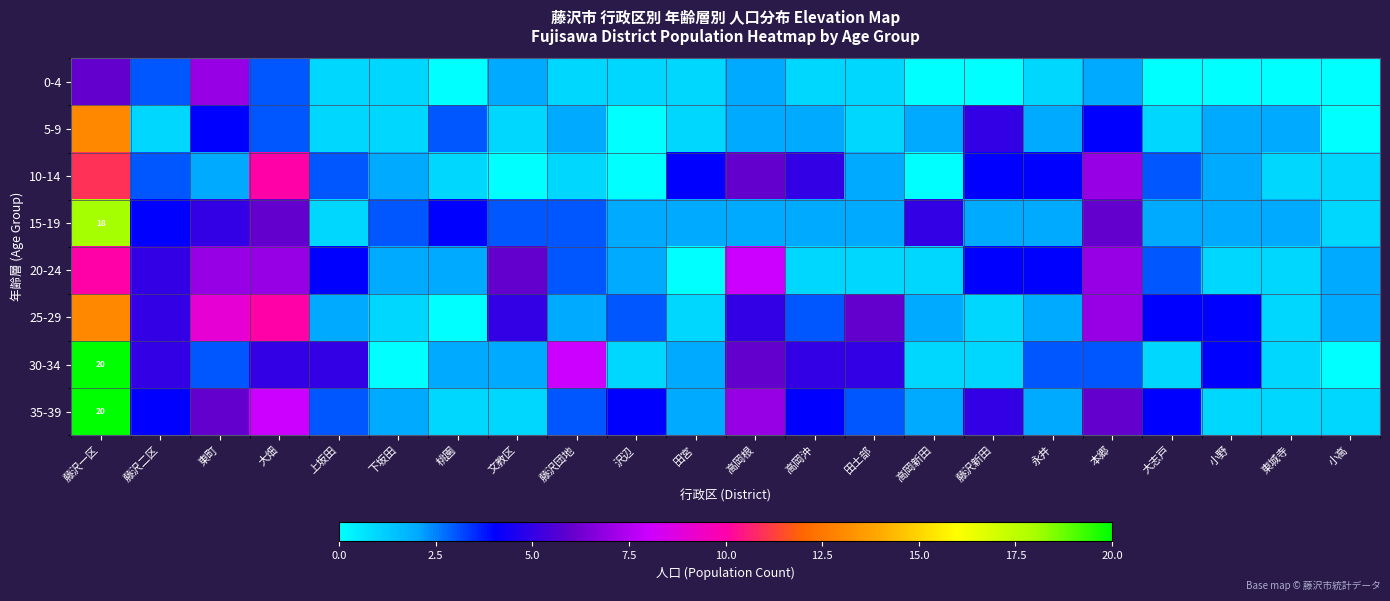

Between 桃園 and 沢辺, which series saw the biggest shift?

5-9